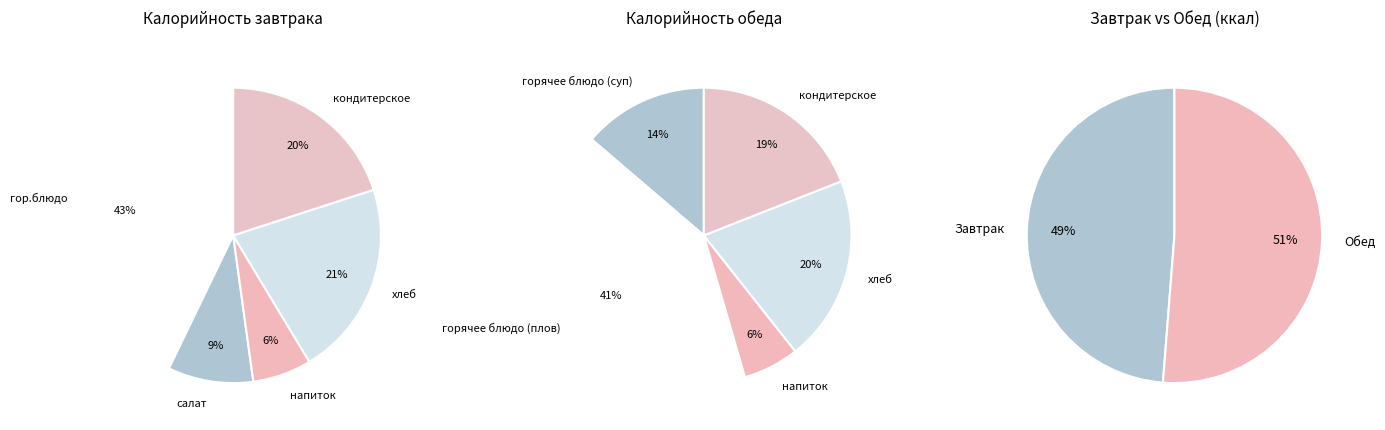

To the nearest percent, what is the difference between the largest and smallest slice percentages?

35%